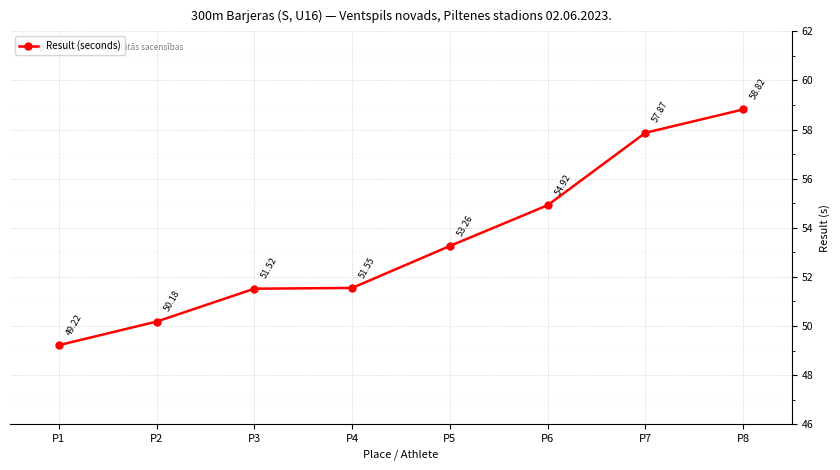

List the labels in order of value, smallest first.

P1, P2, P3, P4, P5, P6, P7, P8